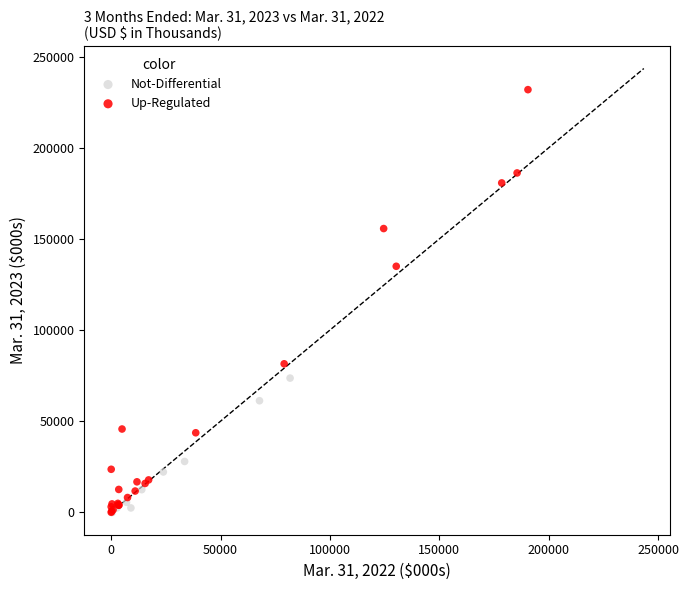

Which series reaches the maximum Y coordinate?

Up-Regulated